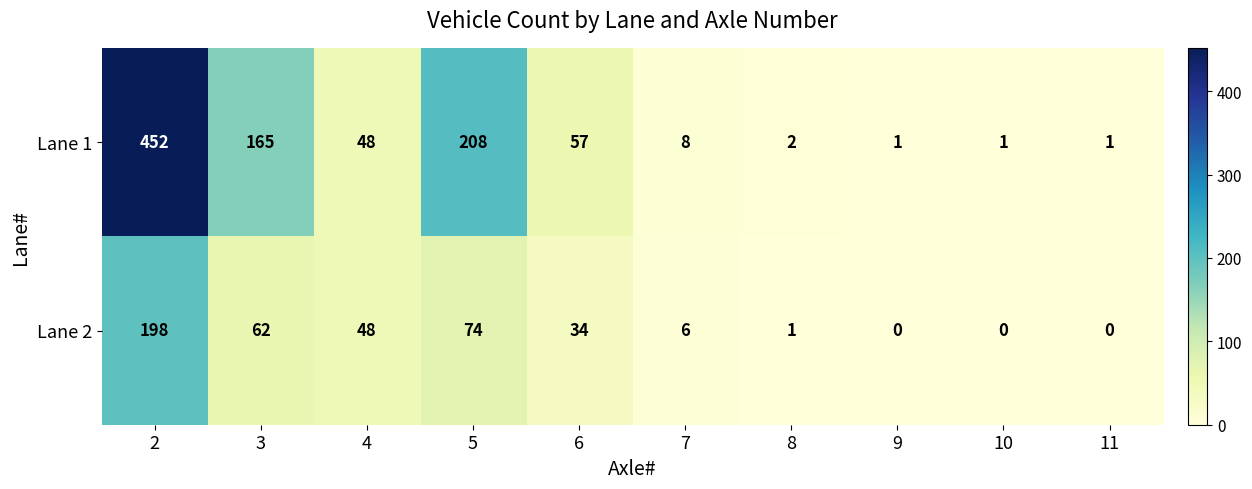

List the series in order of their overall mean, highest first.

Lane 1, Lane 2